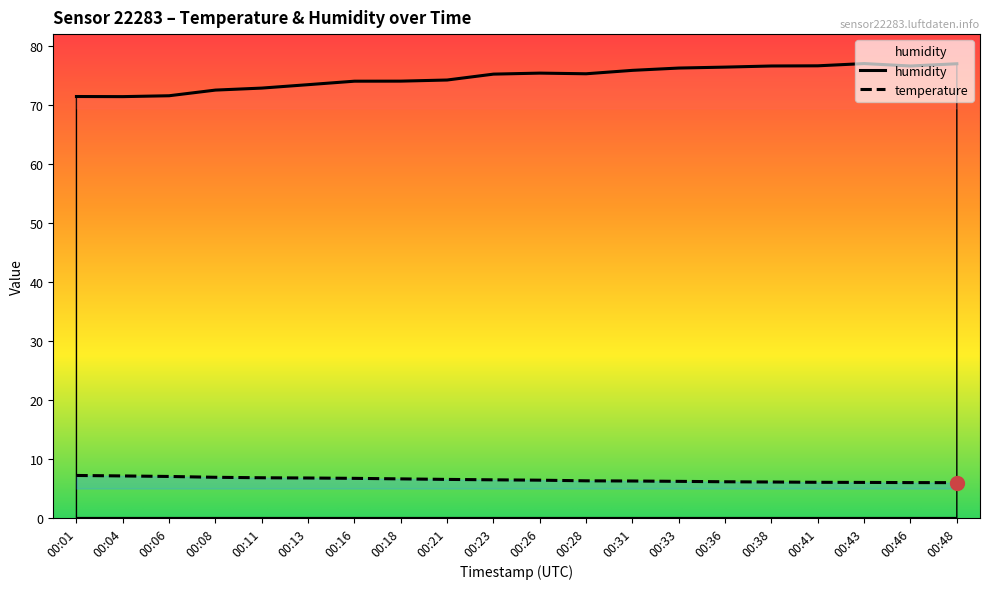

True or false: temperature and humidity cross at least once.

False